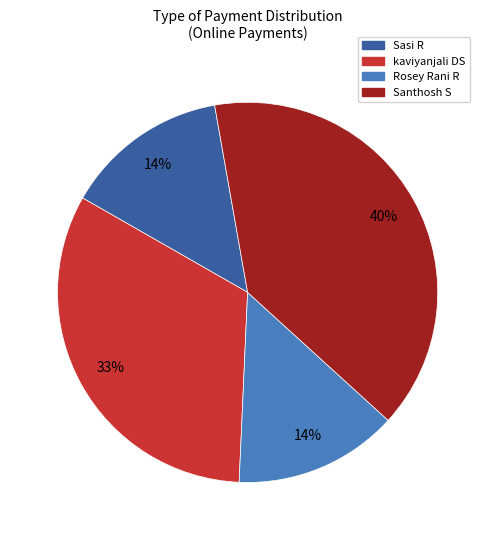

To the nearest percent, what is the difference between the largest and smallest slice percentages?

26%